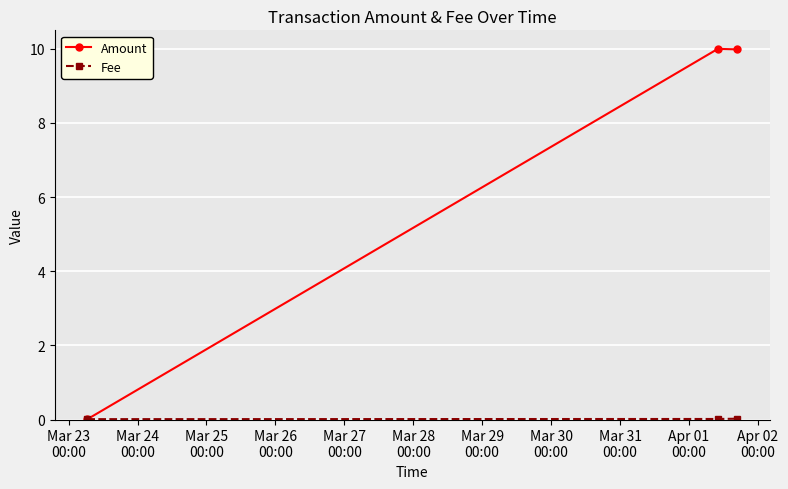

Which series has the largest range (max minus min)?

Amount